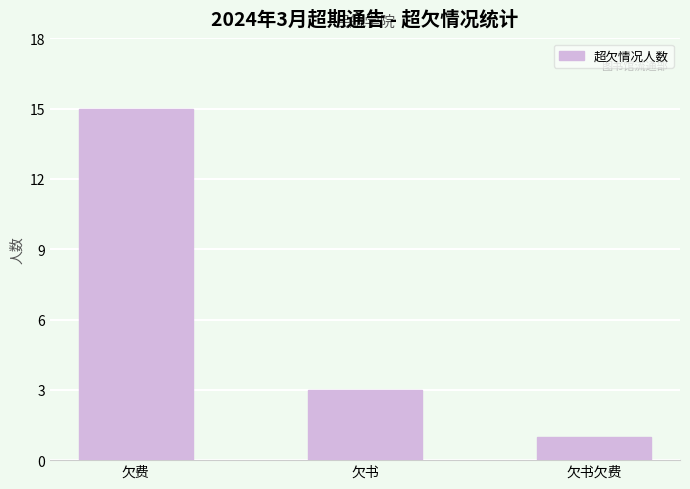

Are the bars grouped side by side (vs. stacked)?

No